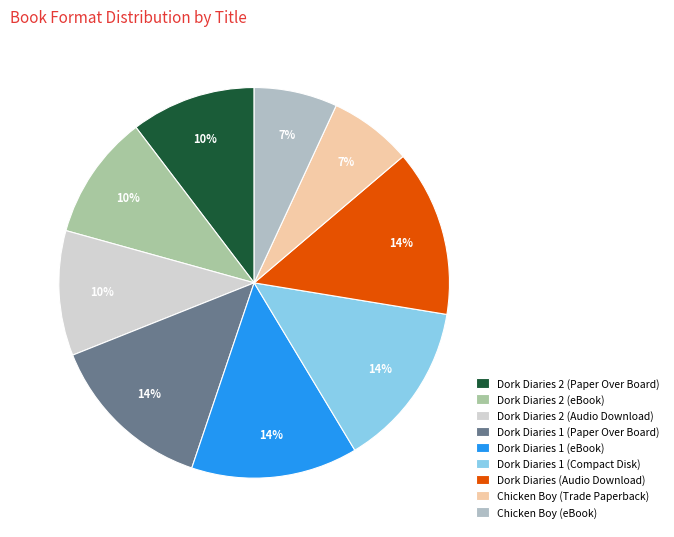

To the nearest percent, what is the difference between the Dork Diaries 2 (Paper Over Board) and Chicken Boy (eBook) slice percentages?

3%